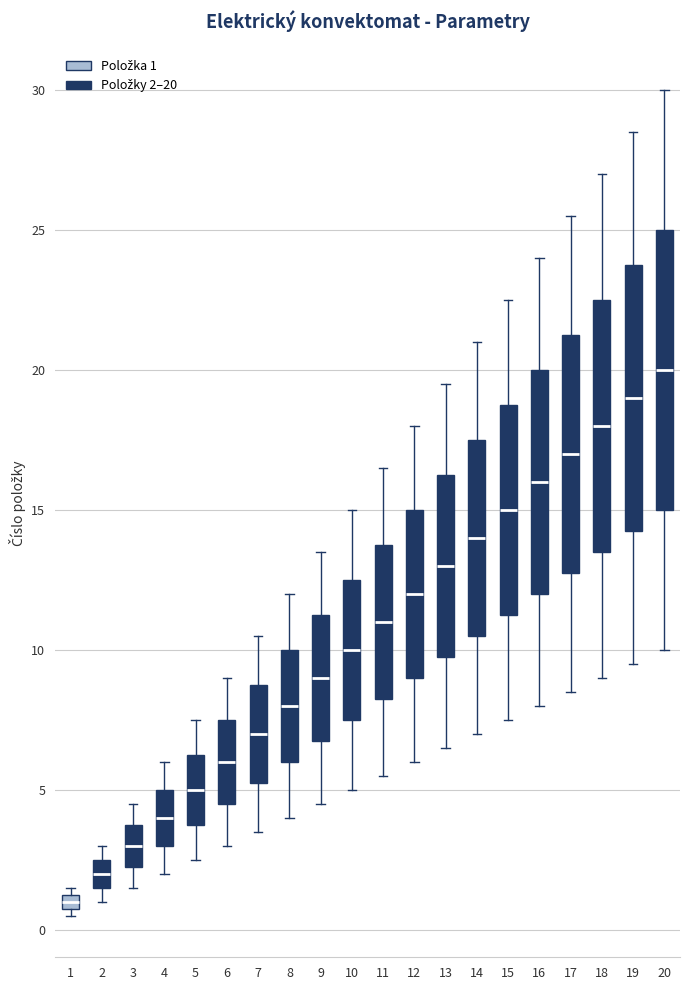

Where does the lower whisker of the box at x = 4 end on the y-axis? The values are not printed on the chart, so give them approximately, as read against the axis.

2.0